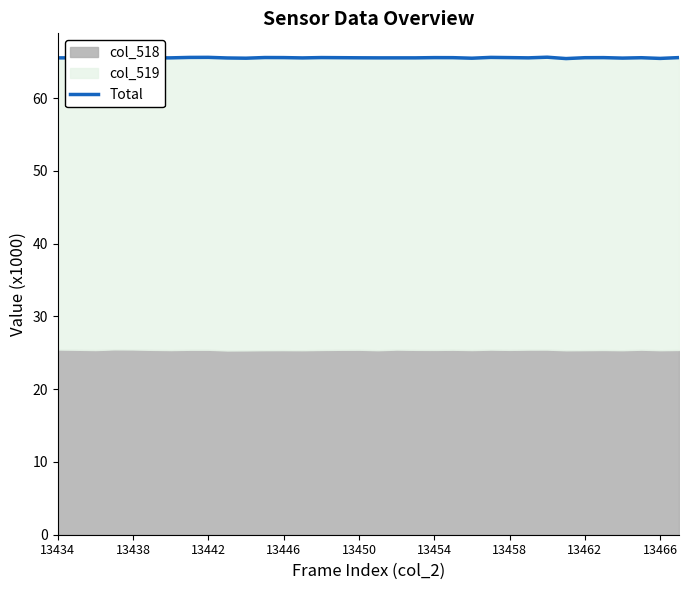

How many lines are shown in the chart?

1